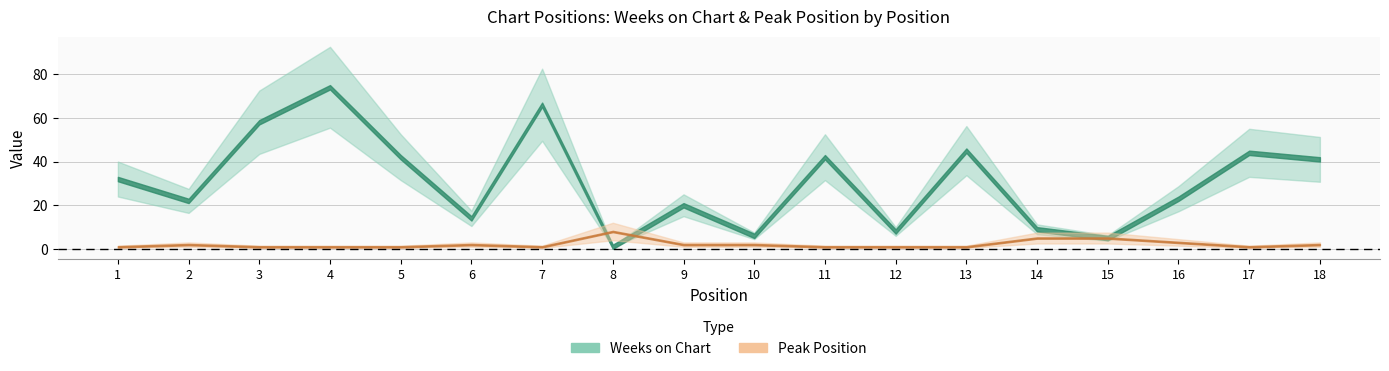

List the labels in order of Weeks on Chart value, largest first.

4, 7, 3, 13, 17, 5, 11, 18, 1, 16, 2, 9, 6, 14, 12, 10, 15, 8